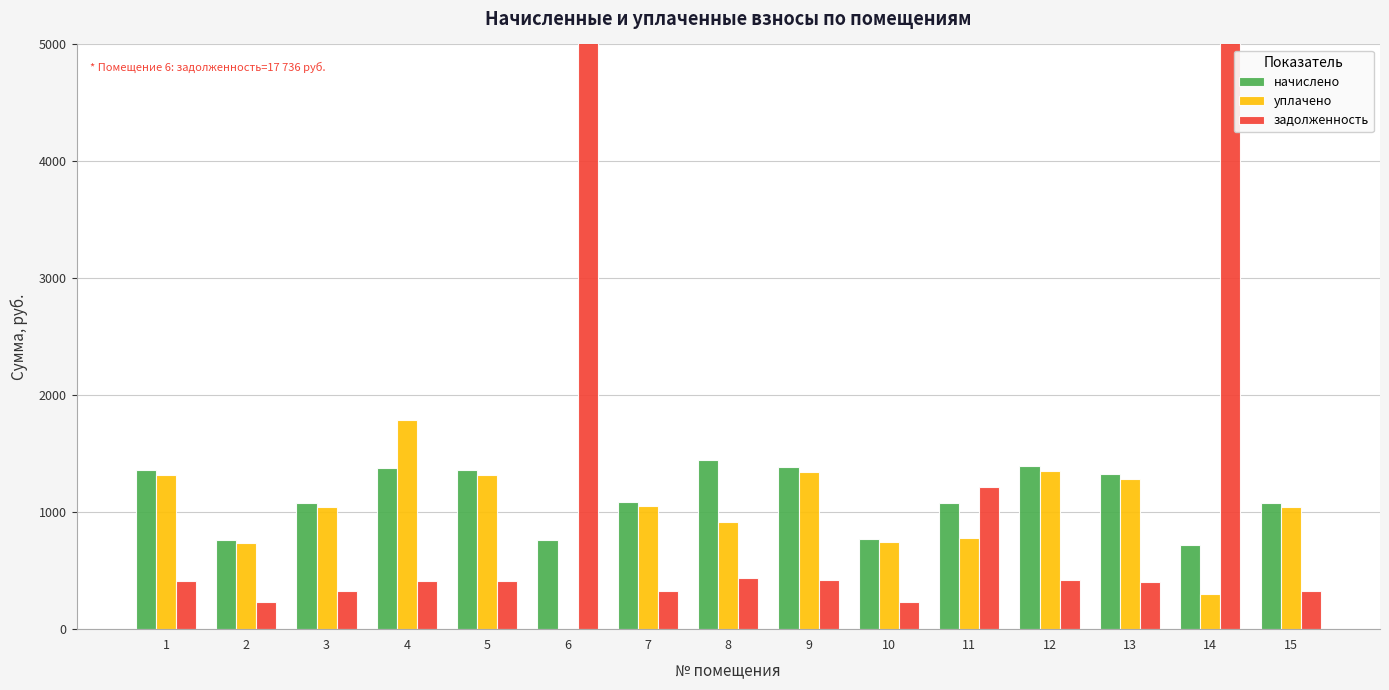

What is the sum of all уплачено values?

15035.5